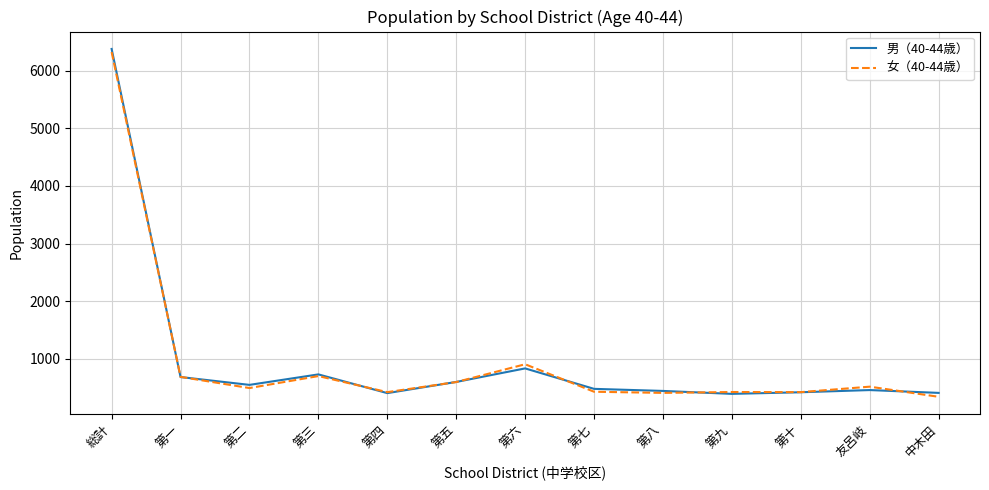

Is the value of 女（40-44歳） at 第四 greater than the value of 男（40-44歳） at 第六?

No